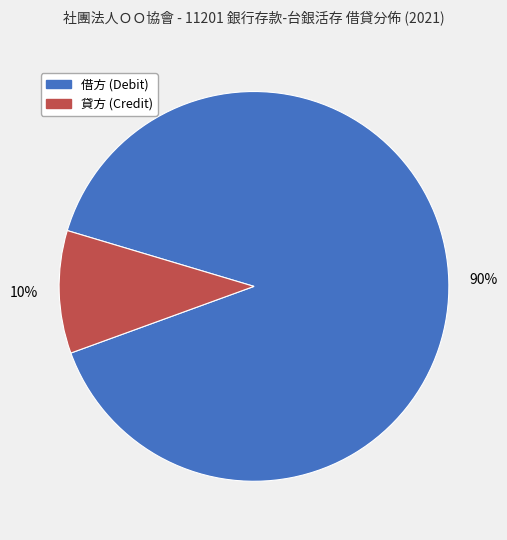

Is there any slice that represents more than half of the pie?

Yes